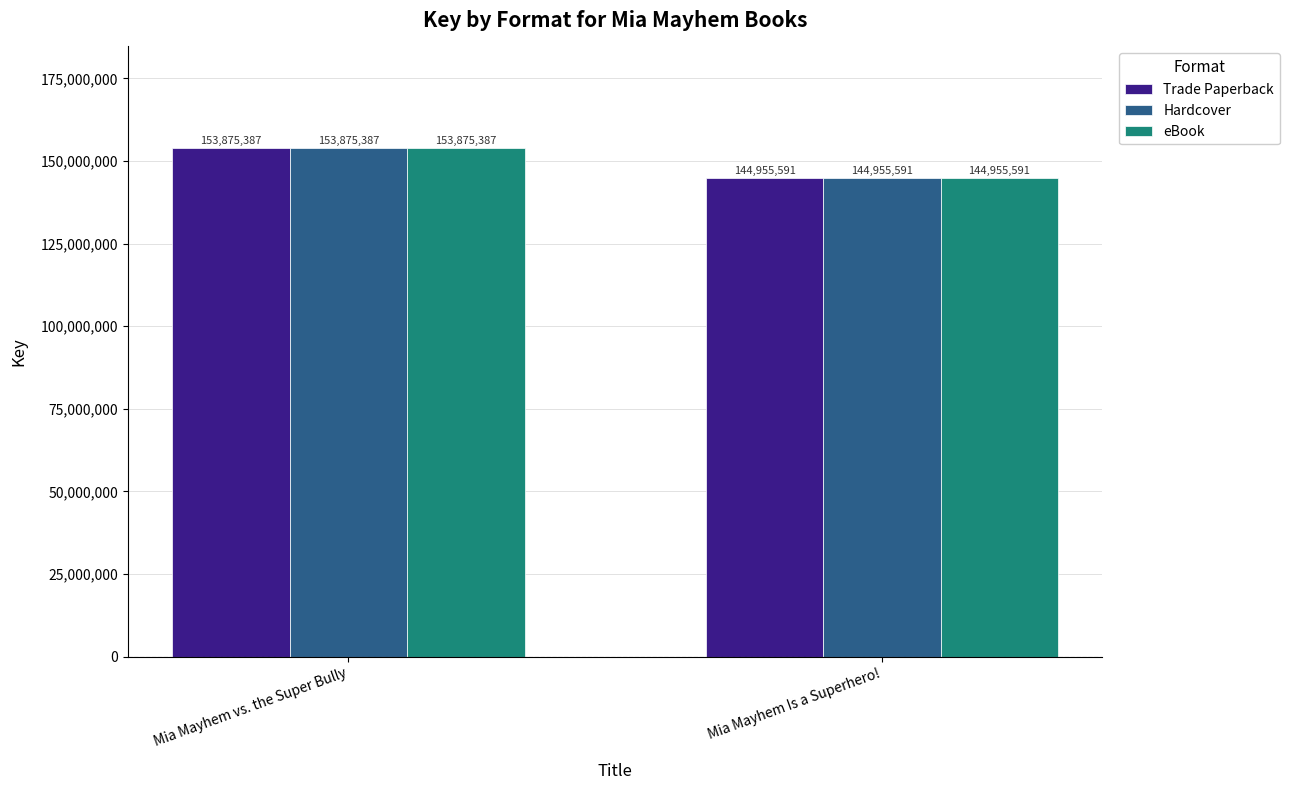

What is the difference between the maximum and minimum values in the eBook series?

8919796